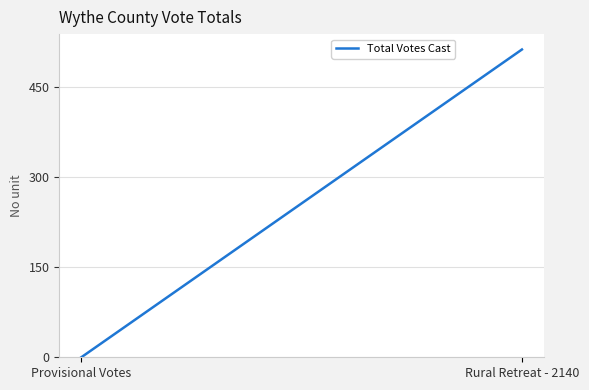

The value at Rural Retreat - 2140 is 513. True or false?

True